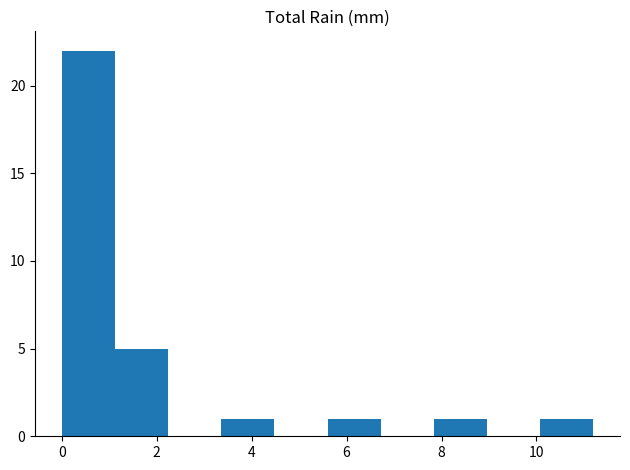

Reading left to right, list every bar in this chart as the range it spans on the x-axis followed by its height. Neither the bar edges nor the heights are printed on the chart, so give them approximately, as read against the axes.

0.00 to 1.12: 22
1.12 to 2.24: 5
2.24 to 3.36: 0
3.36 to 4.48: 1
4.48 to 5.60: 0
5.60 to 6.72: 1
6.72 to 7.84: 0
7.84 to 8.96: 1
8.96 to 10.08: 0
10.08 to 11.20: 1